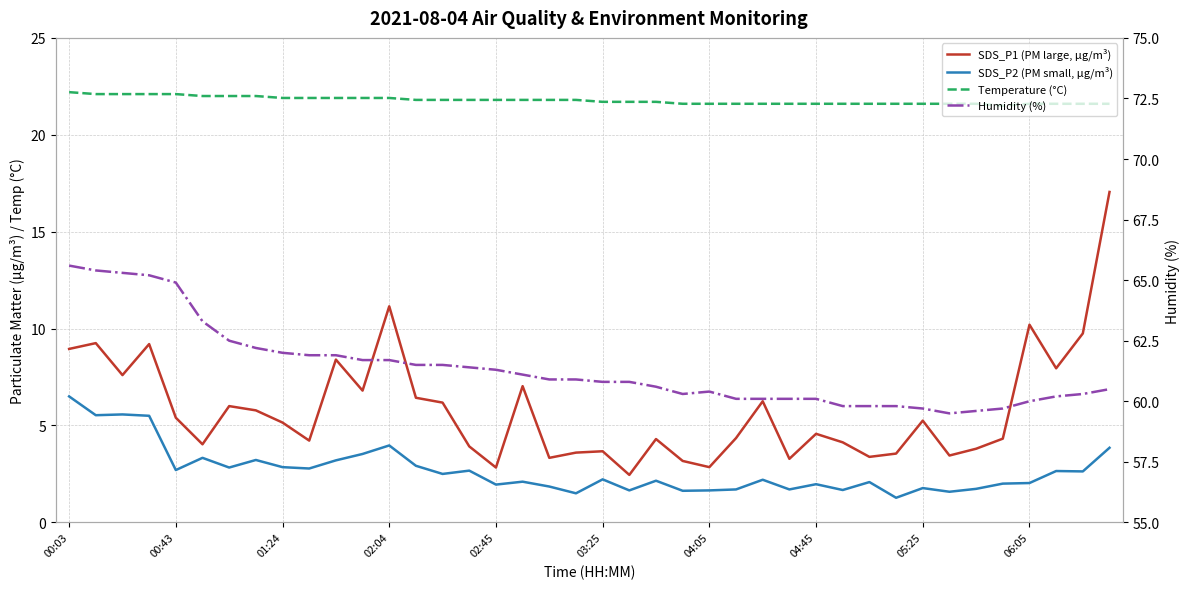

Where is SDS_P1 (PM large, µg/m³) nearest to the value 9?

00:03